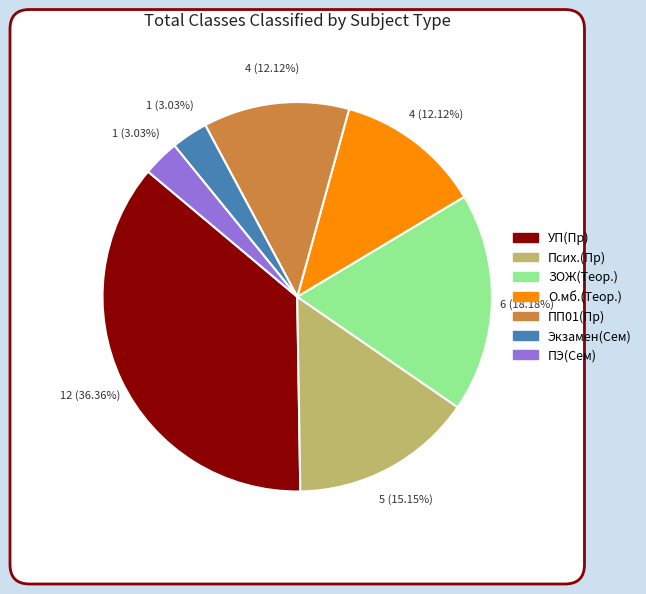

Does any single category account for the majority?

No